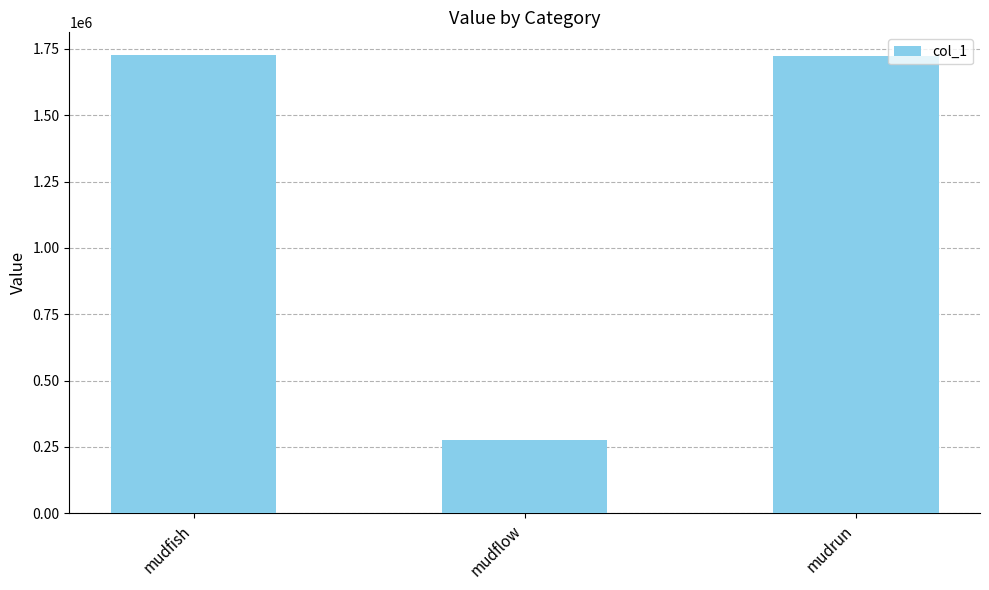

Is it true that the value at mudflow is 277856?

True